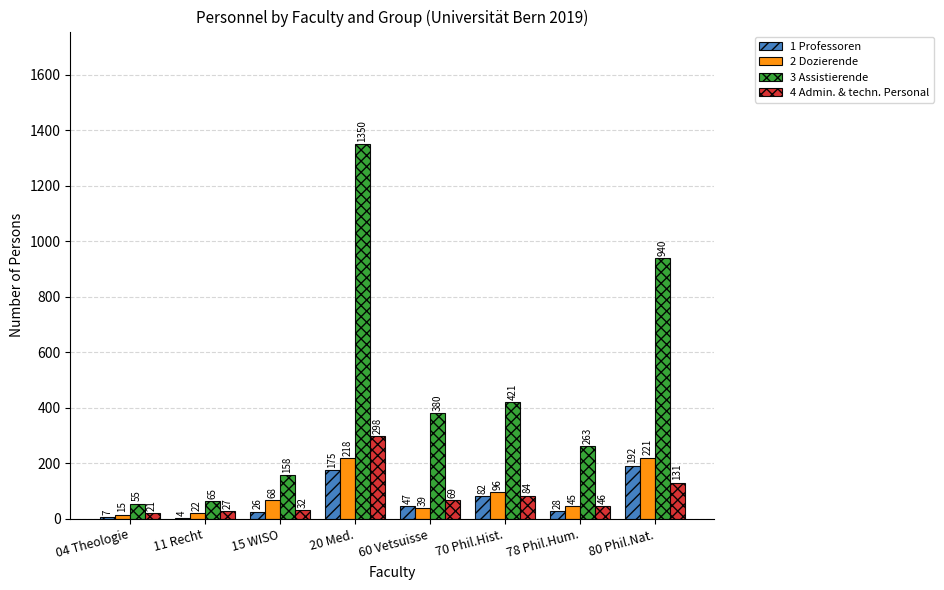

Which series has the largest total across all categories?

3 Assistierende